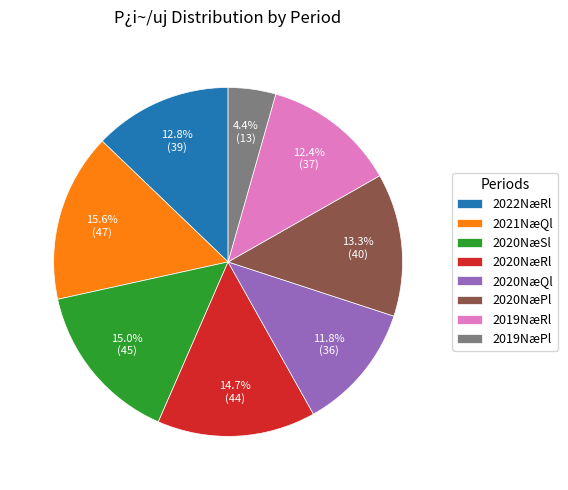

Combined, do 2021NæQl and 2020NæPl account for over 50%?

No